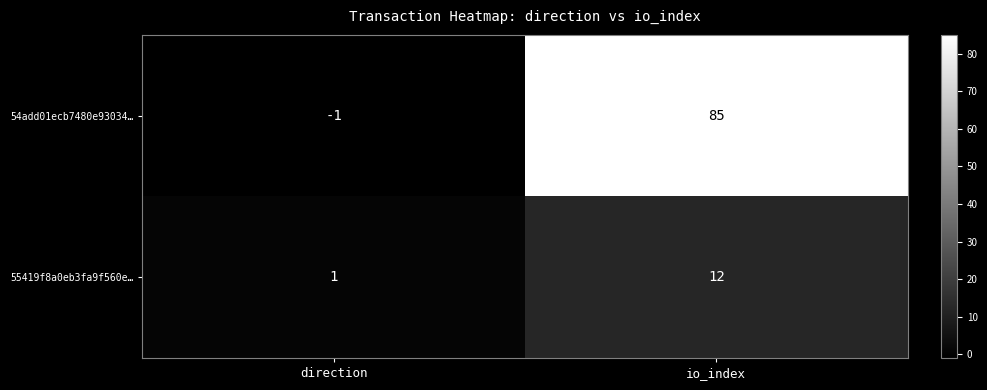

Is it true that 55419f8a0eb3fa9f560e… equals 12 at io_index?

True